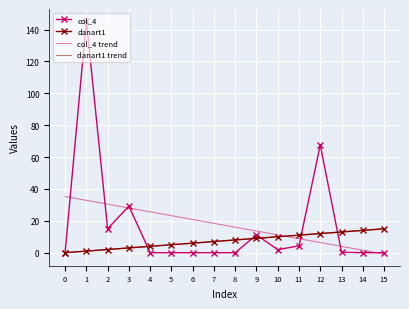

What is the spread (max minus min) of values at 14?

14.0